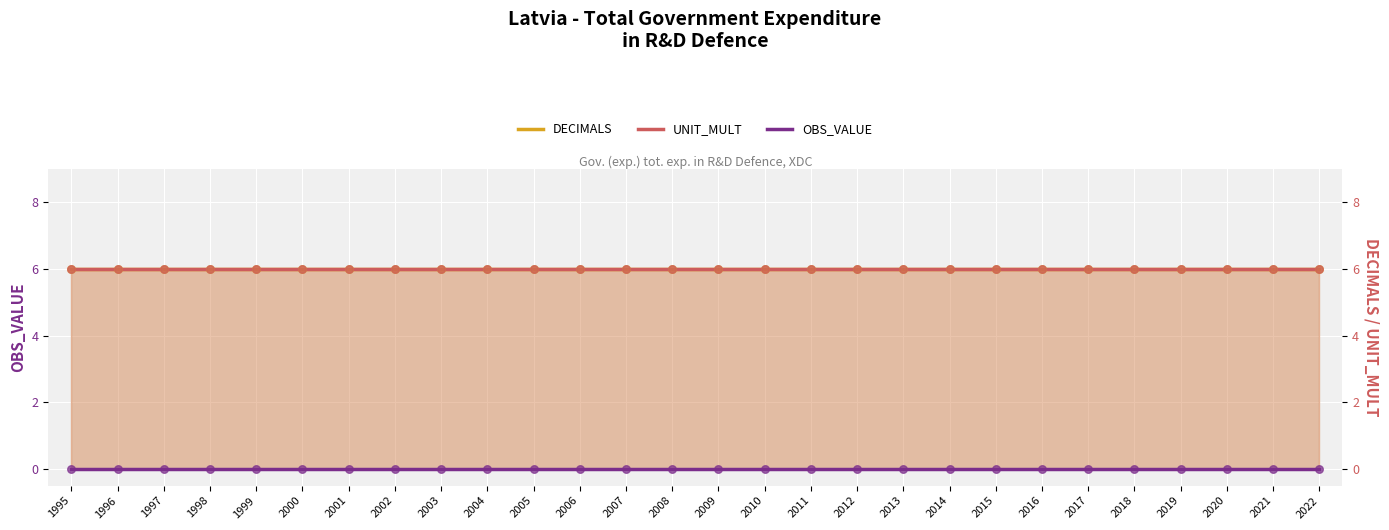

At which category is the sum across all series the highest?

1995